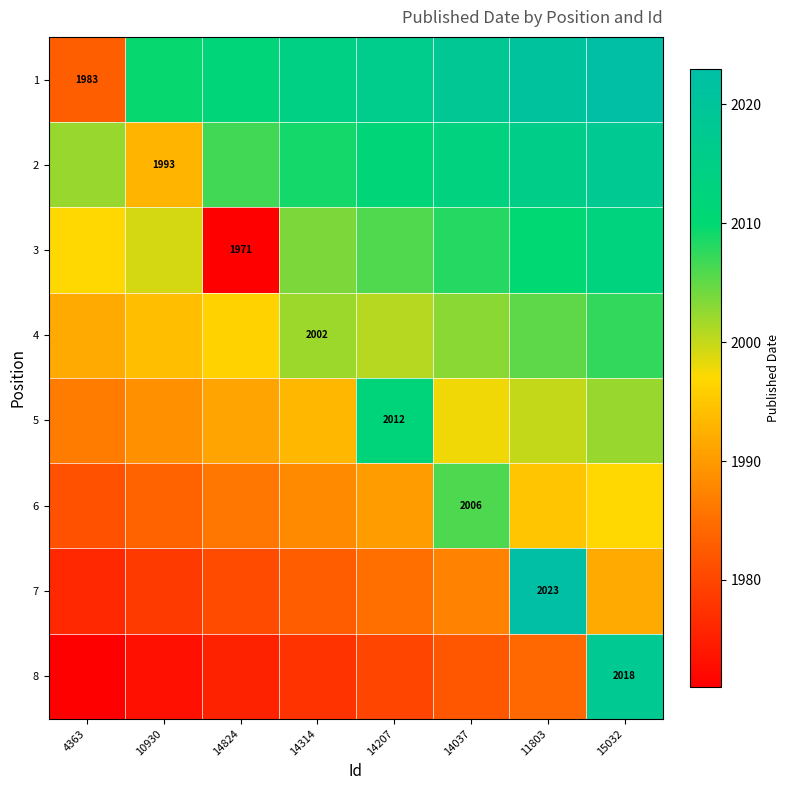

What is the difference between the maximum and second lowest values in the 1 series?

13.4